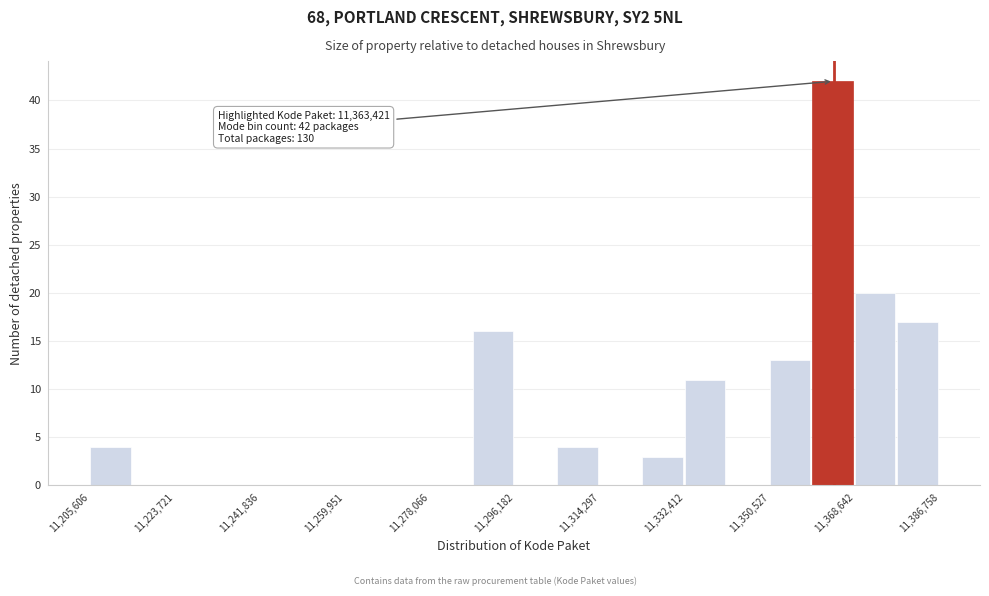

Over which range of the x-axis is the bar tallest?

11360000 to 11368000